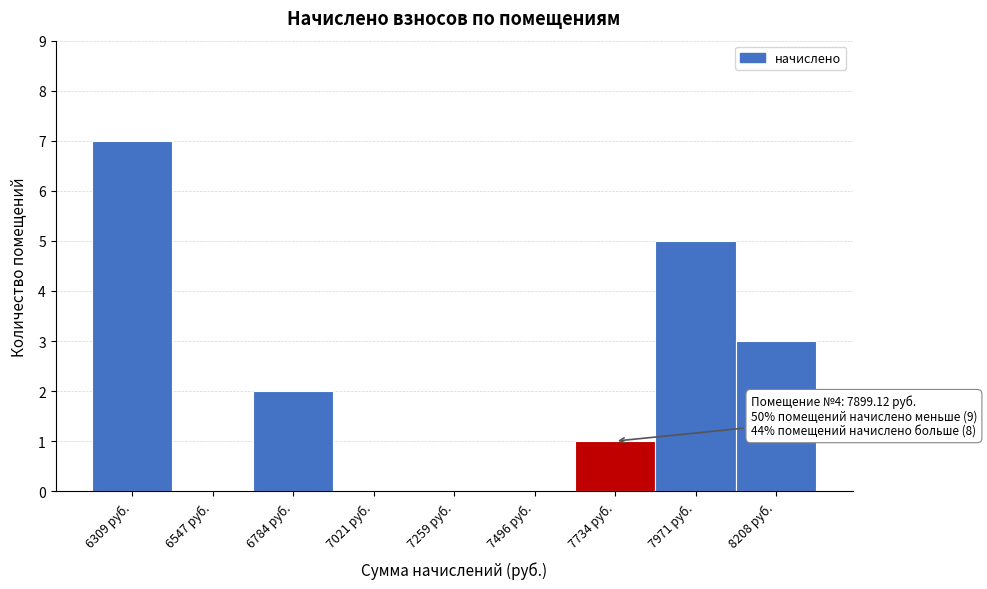

Reading left to right, transcribe all the data shown in this chart.

6309 руб.=7	6547 руб.=0	6784 руб.=2	7021 руб.=0	7259 руб.=0	7496 руб.=0	7734 руб.=1	7971 руб.=5	8208 руб.=3